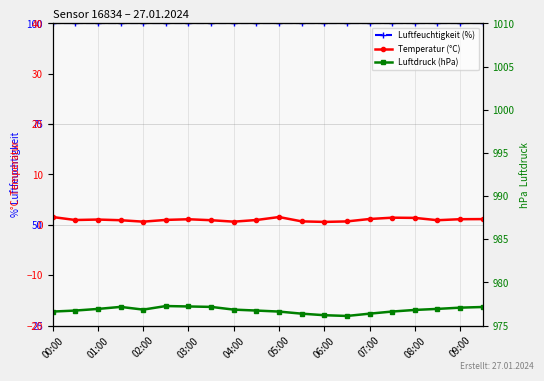

Reading left to right, transcribe all the data shown in this chart.

Luftfeuchtigkeit (%): 100.0	100.0	100.0	100.0	100.0	100.0	100.0	100.0	100.0	100.0	100.0	100.0	100.0	100.0	100.0	100.0	100.0	100.0	100.0	100.0
Temperatur (°C): 1.5	0.9	1.0	0.9	0.6	1.0	1.1	0.9	0.6	0.9	1.5	0.7	0.6	0.7	1.1	1.4	1.4	0.9	1.1	1.1
Luftdruck (hPa): 976.6	976.7	976.9	977.2	976.8	977.3	977.2	977.2	976.8	976.7	976.6	976.4	976.2	976.1	976.4	976.6	976.8	976.9	977.1	977.1